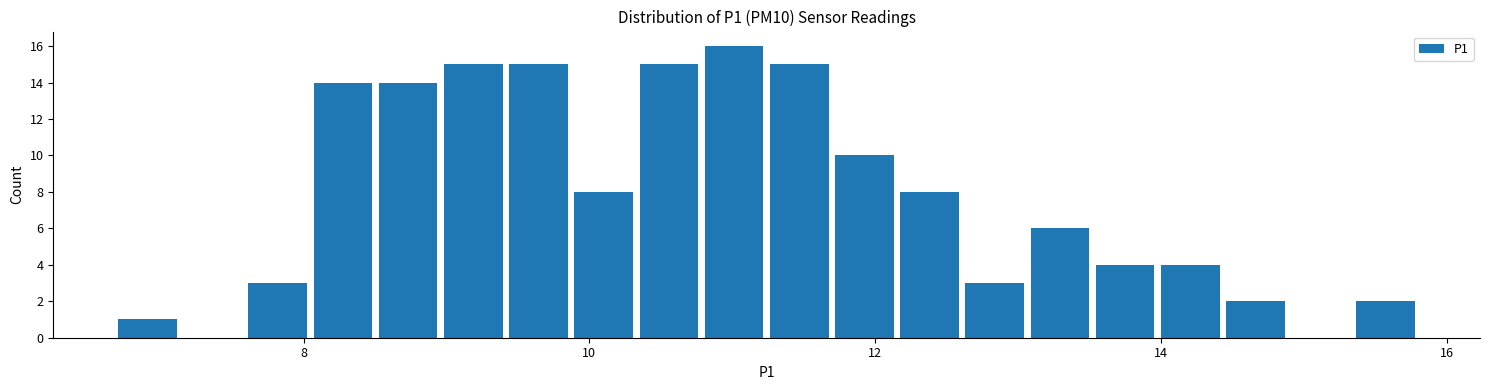

Read against the x-axis, roughly where is the centre of the tallest bar?

11.0